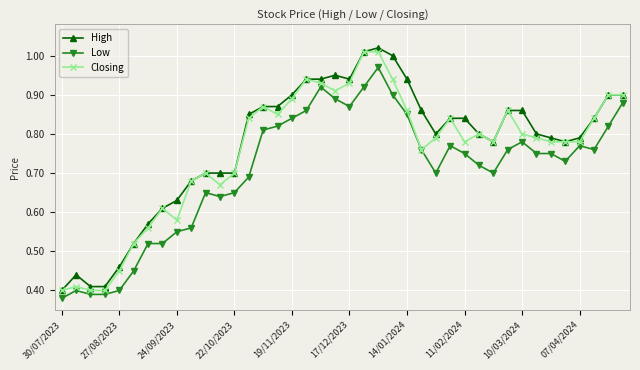

True or false: Low and High cross at least once.

False